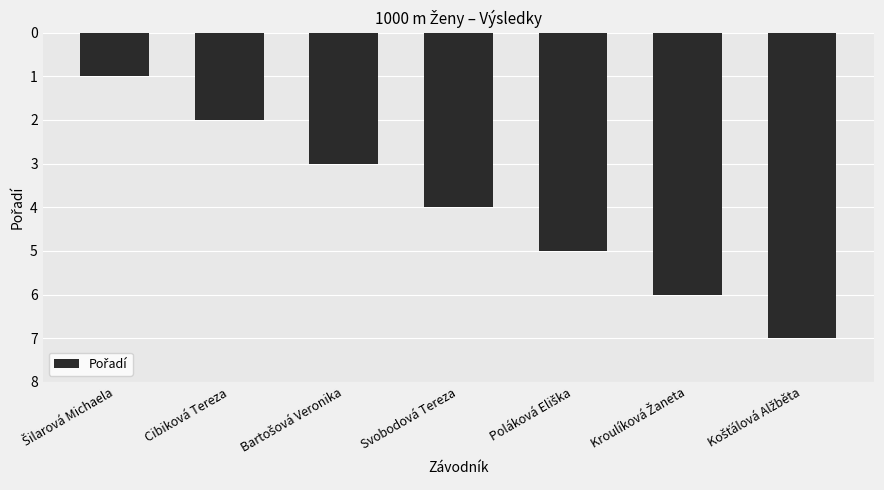

What is the difference between the second highest and minimum values?

5